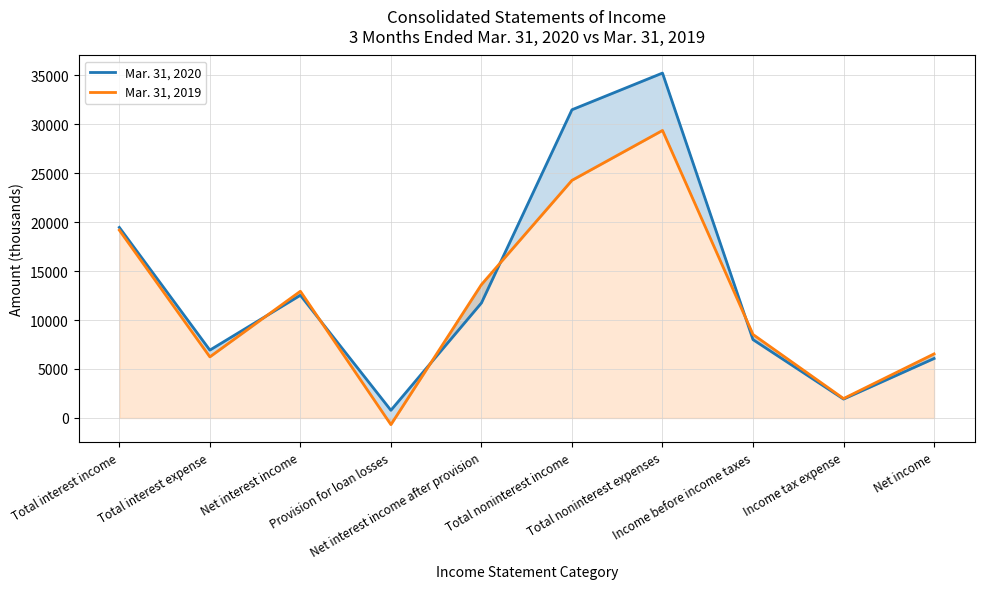

List the series in order of their peak value, highest first.

Mar. 31, 2020, Mar. 31, 2019